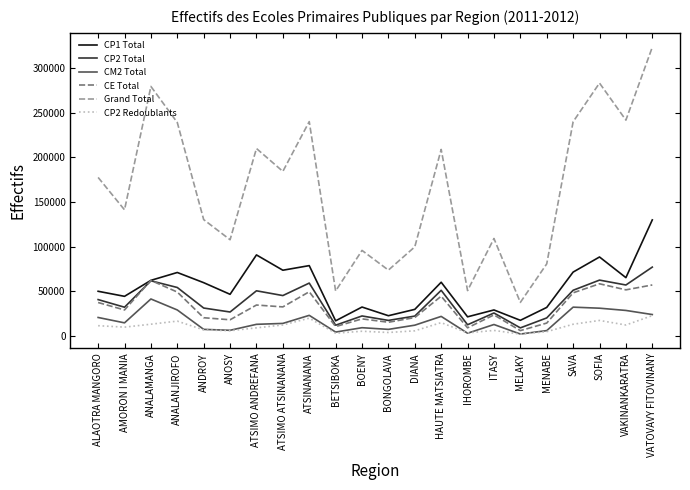

What is the sum of the CE Total values at ALAOTRA MANGORO and ANALANJIROFO?

86456